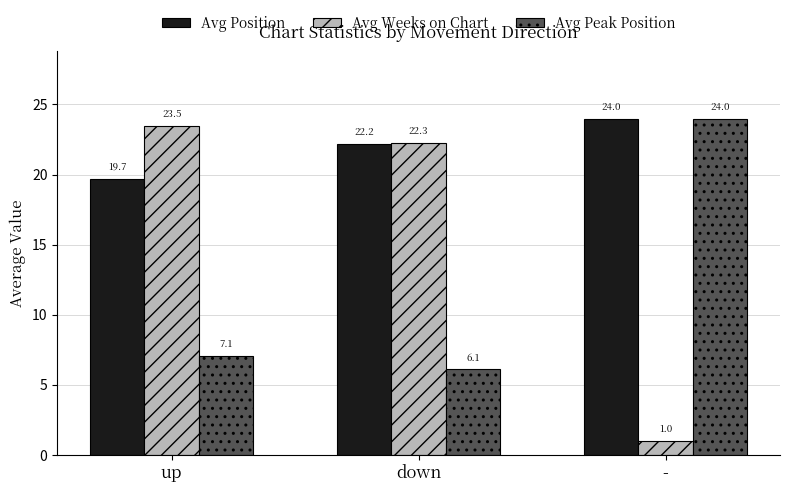

What is the difference between the highest and lowest values at up?

16.4